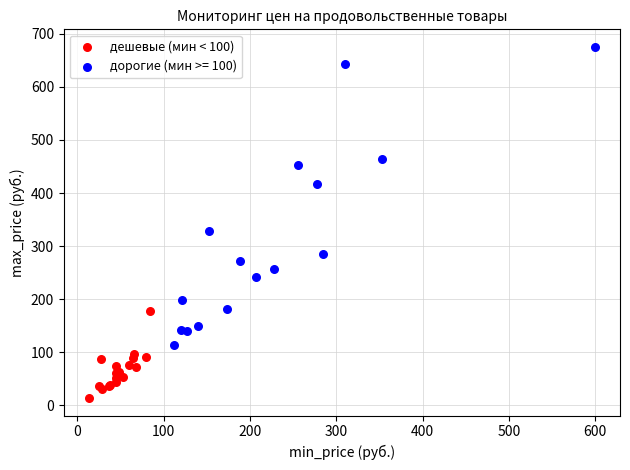

Which series has the largest Y range (max minus min)?

дорогие (мин >= 100)